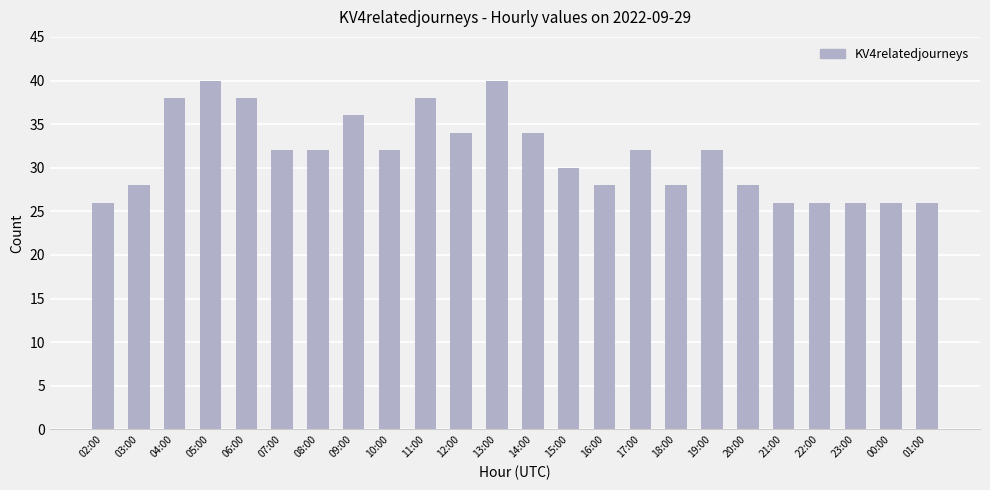

The chart shows a value of 45 at 00:00. True or false?

False